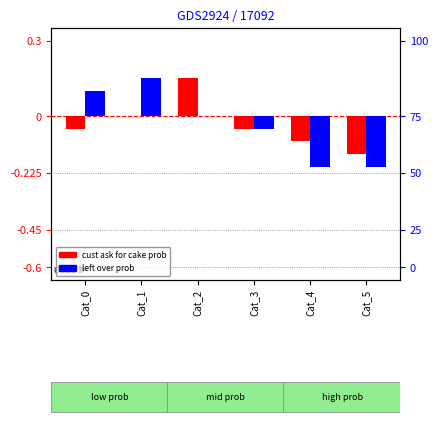

What is the difference between the highest and lowest values at Cat_1?

0.1